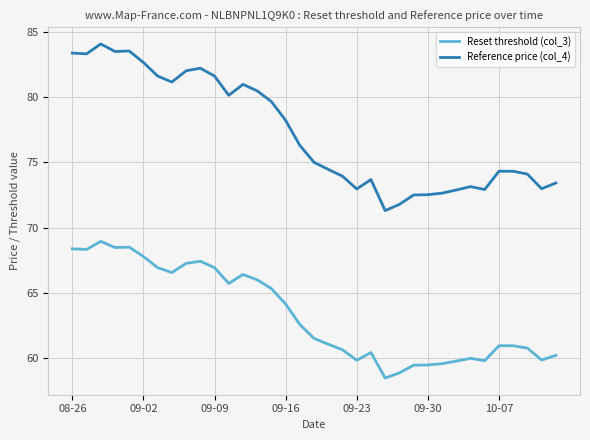

What is the minimum value shown in the chart?

58.5